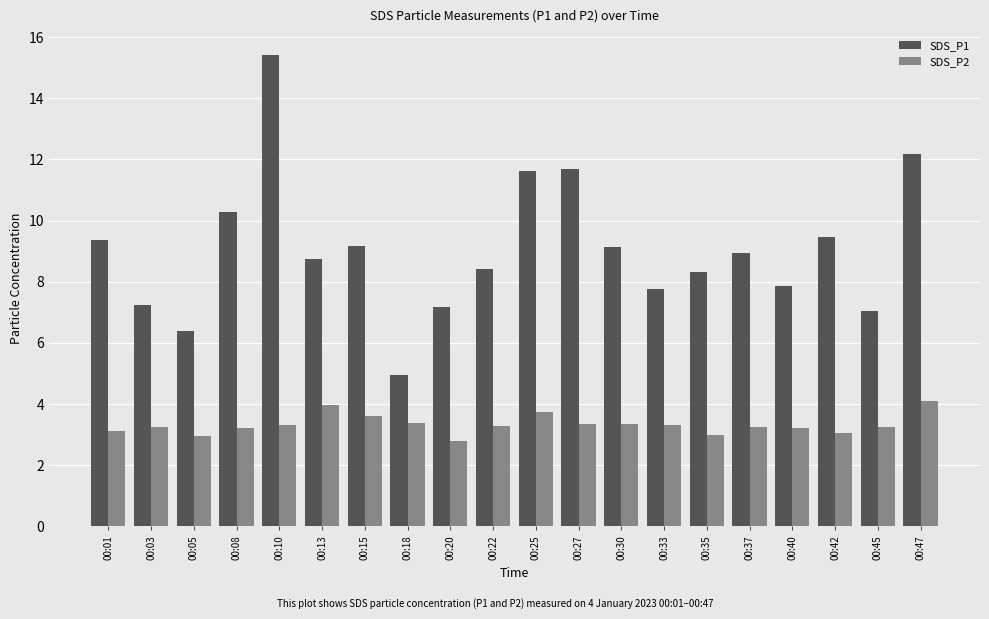

At 00:13, list the series in order from smallest to largest.

SDS_P2, SDS_P1